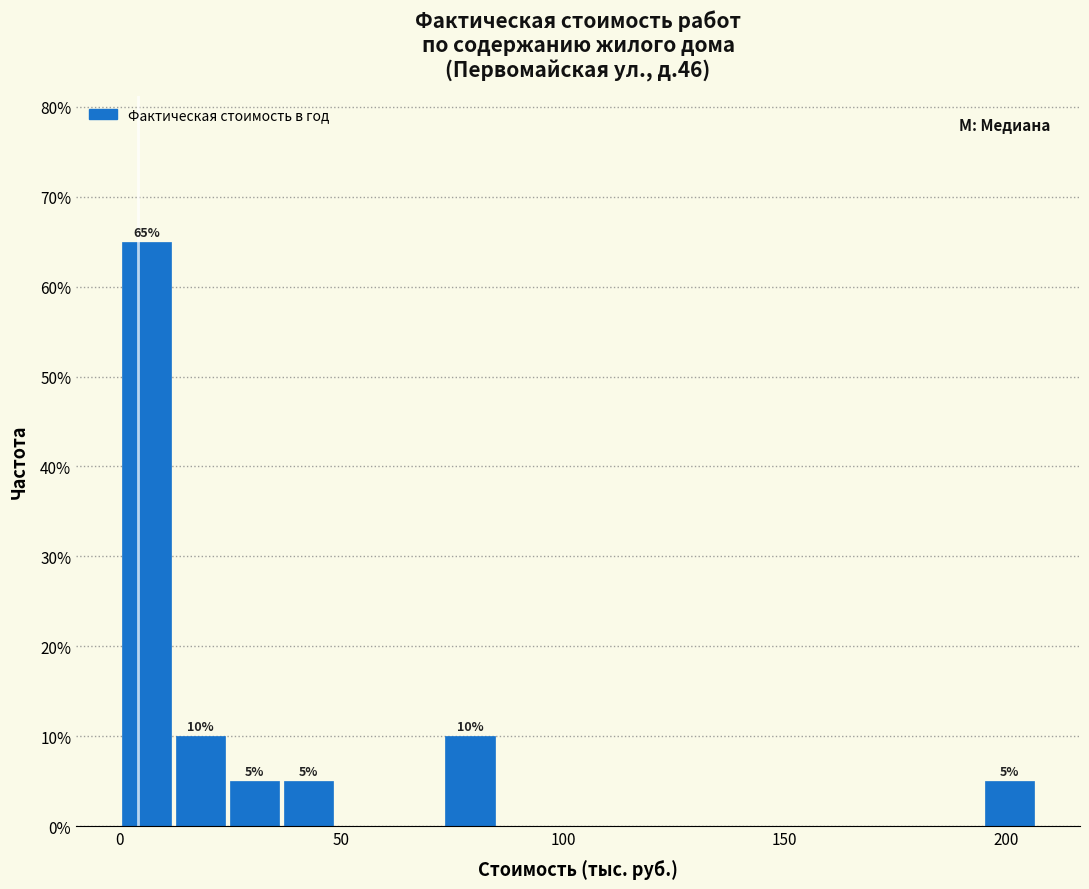

Around what value on the x-axis is the tallest bar? Give the approximate position of its centre, as read against the axis.

5